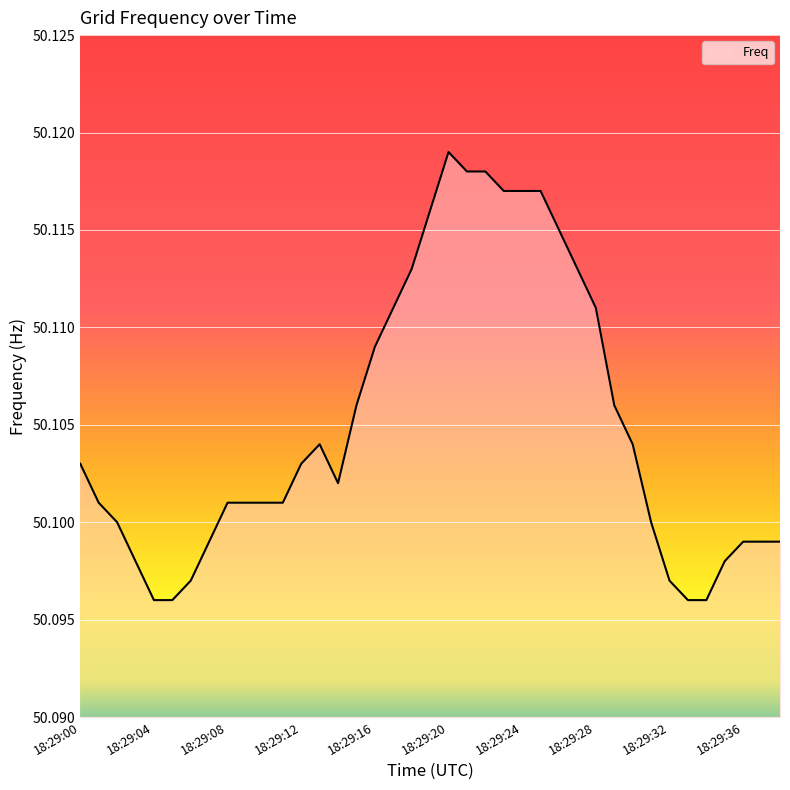

Does the chart have visible grid lines?

Yes